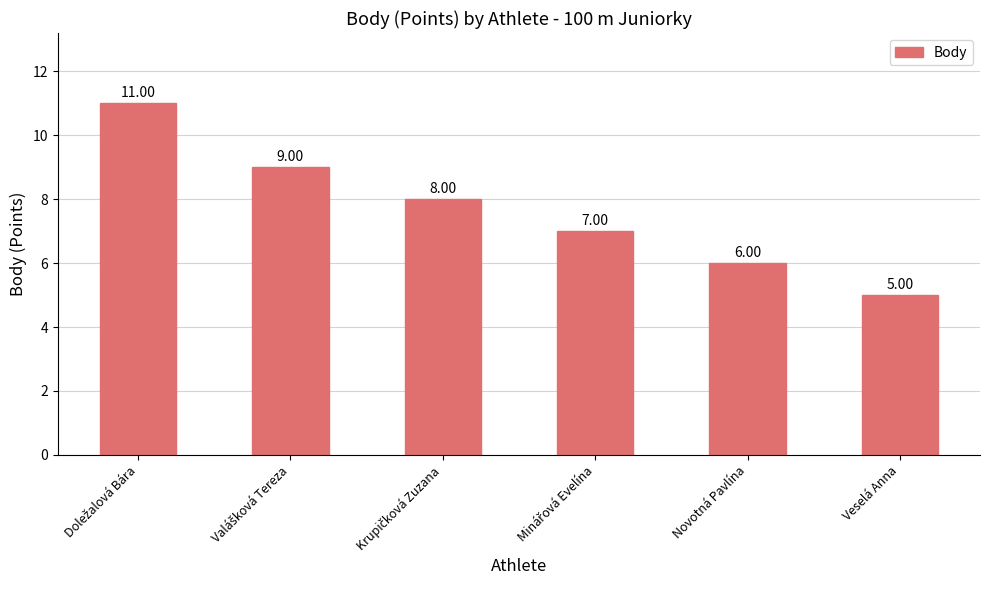

Are the bars horizontal?

No